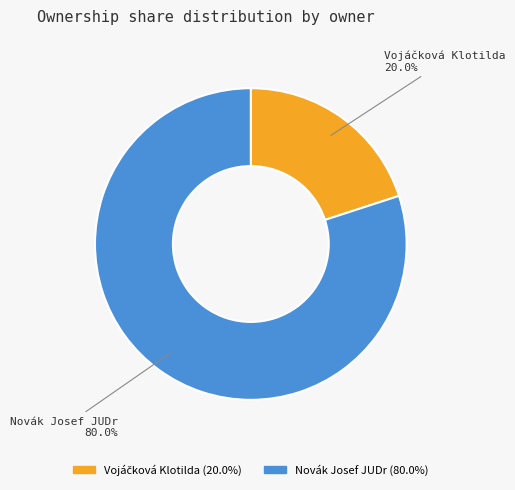

Count the number of slices in the pie.

2